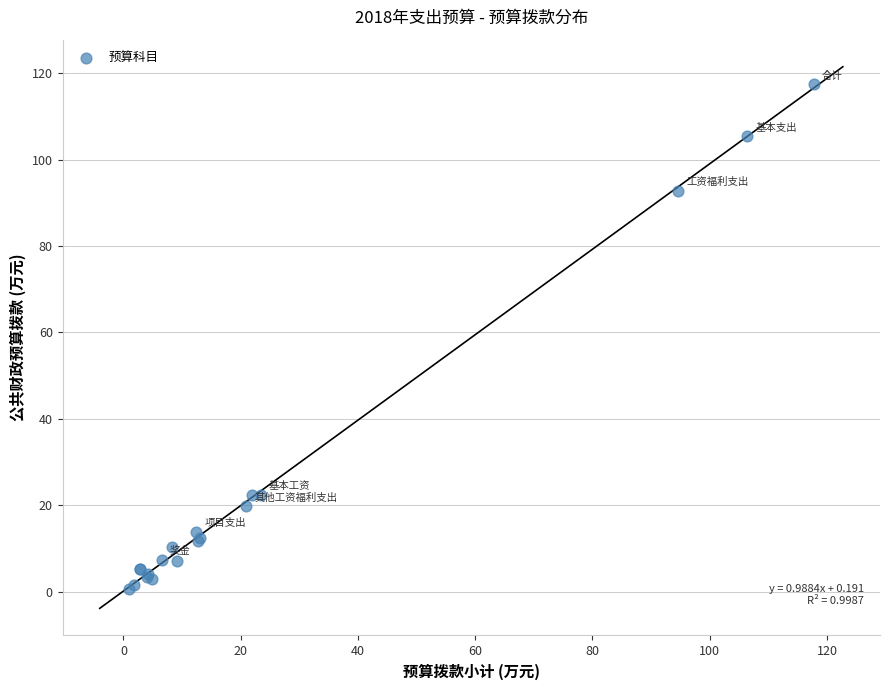

What Y value in the scatter plot is closest to 59?

92.8